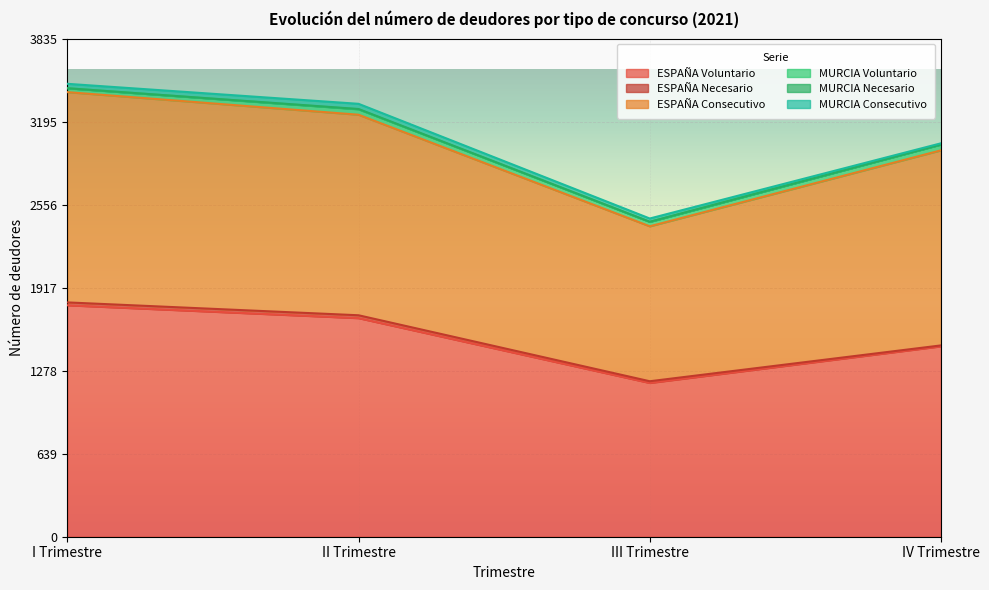

List the labels in order of MURCIA Voluntario value, smallest first.

I Trimestre, III Trimestre, II Trimestre, IV Trimestre